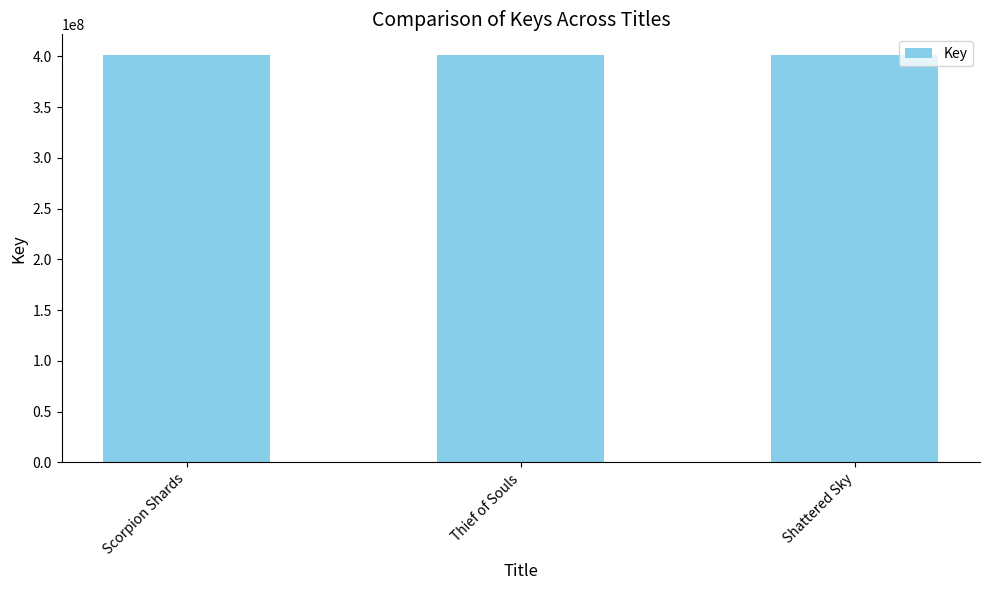

Does the chart contain any negative values?

No